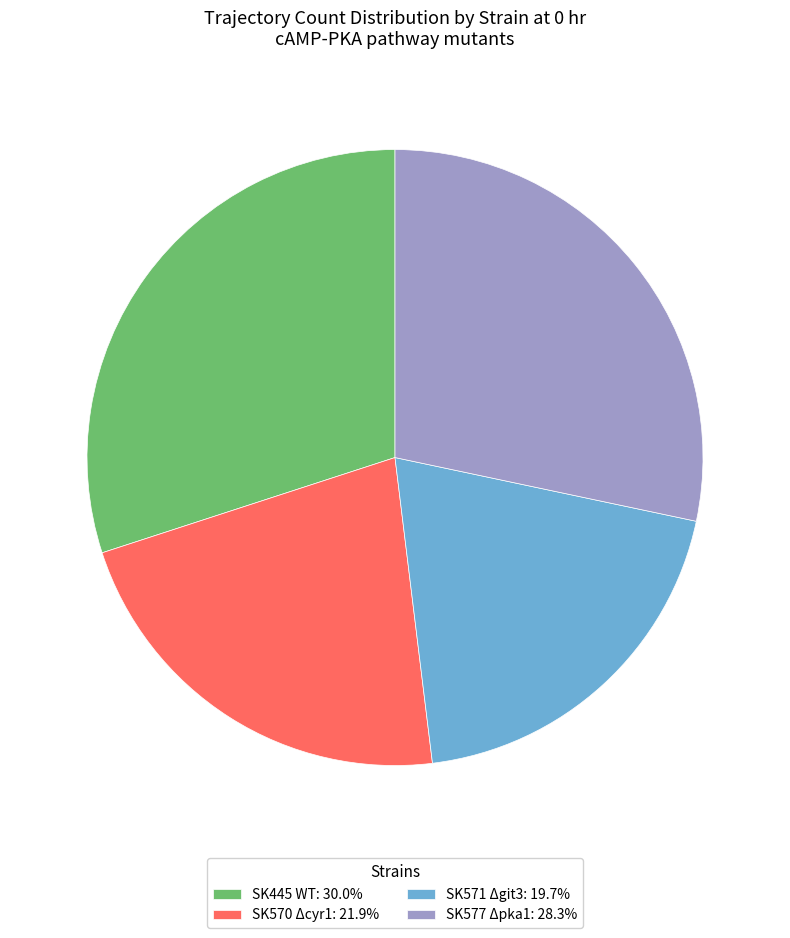

What is the ratio of the value at SK577 Δpka1: 28.3% to the value at SK445 WT: 30.0%?

0.9